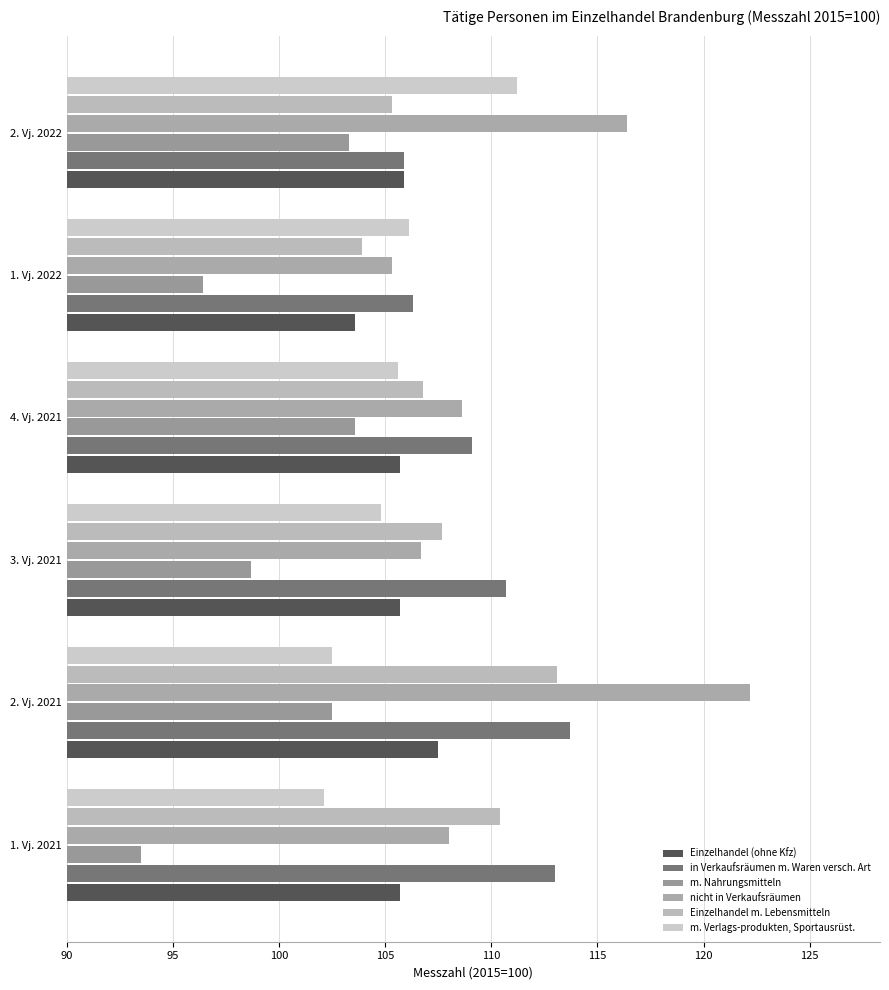

Reading left to right, transcribe all the data shown in this chart.

Einzelhandel (ohne Kfz): 105.7	107.5	105.7	105.7	103.6	105.9
in Verkaufsräumen m. Waren versch. Art: 113.0	113.7	110.7	109.1	106.3	105.9
m. Nahrungsmitteln: 93.5	102.5	98.7	103.6	96.4	103.3
nicht in Verkaufsräumen: 108.0	122.2	106.7	108.6	105.3	116.4
Einzelhandel m. Lebensmitteln: 110.4	113.1	107.7	106.8	103.9	105.3
m. Verlags-produkten, Sportausrüst.: 102.1	102.5	104.8	105.6	106.1	111.2